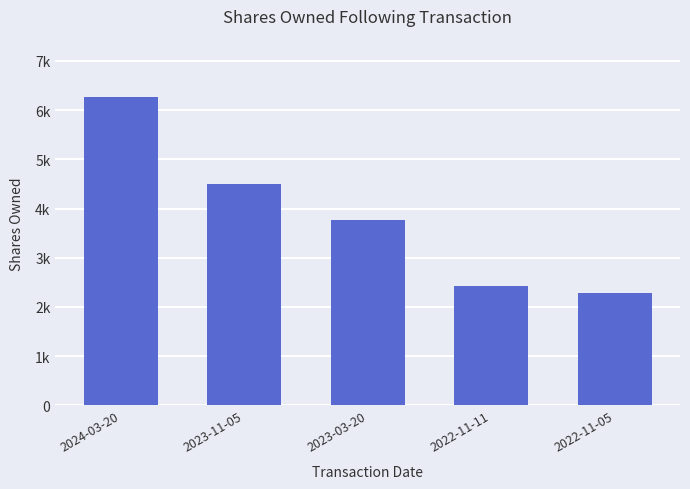

Are the bars horizontal?

No